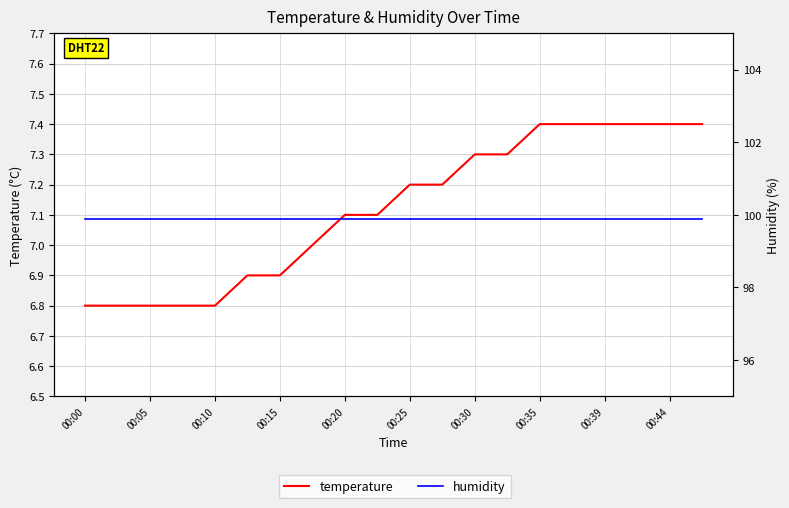

What is the maximum value for temperature?

7.4